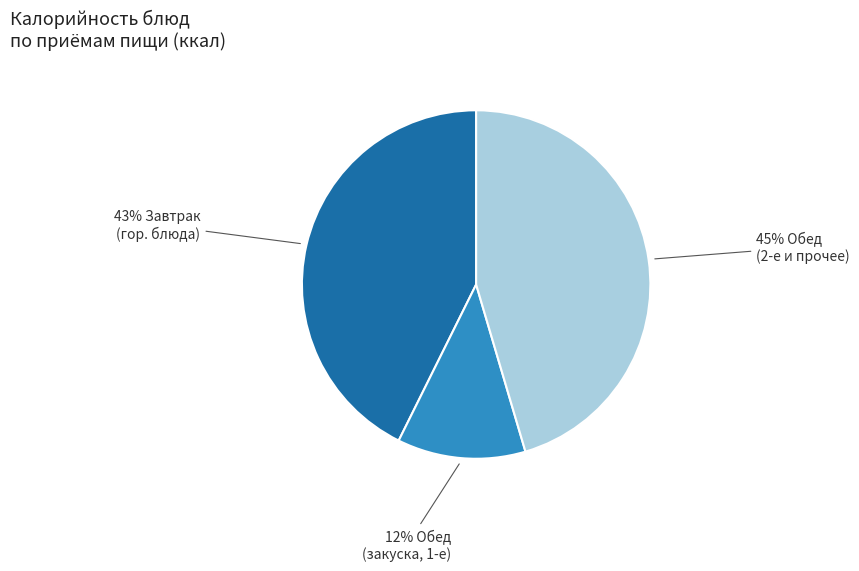

Is there any slice that represents more than half of the pie?

No